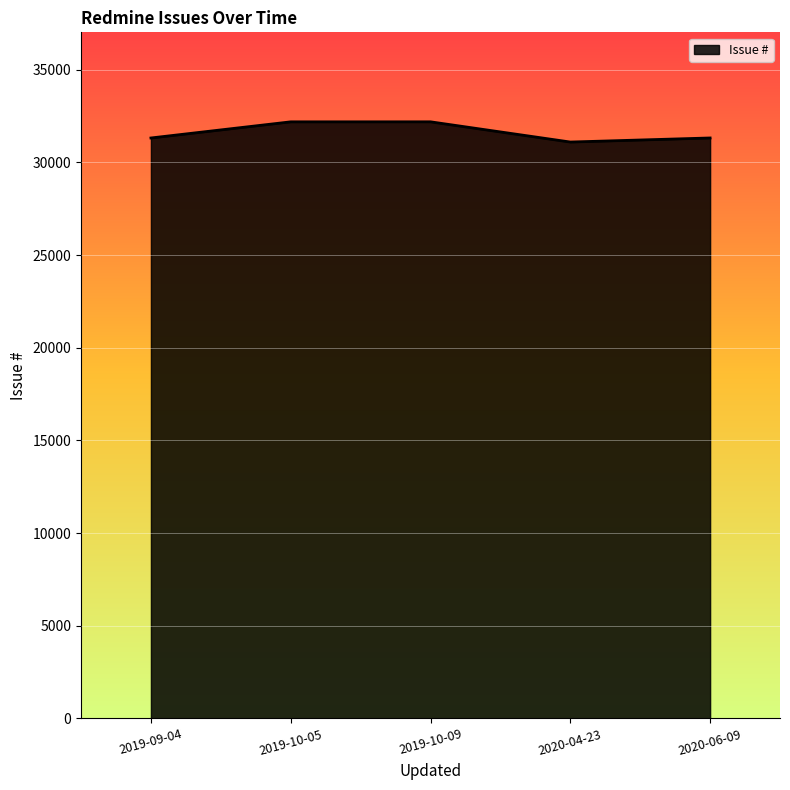

Is it true that the value at 2020-06-09 is 9469?

False